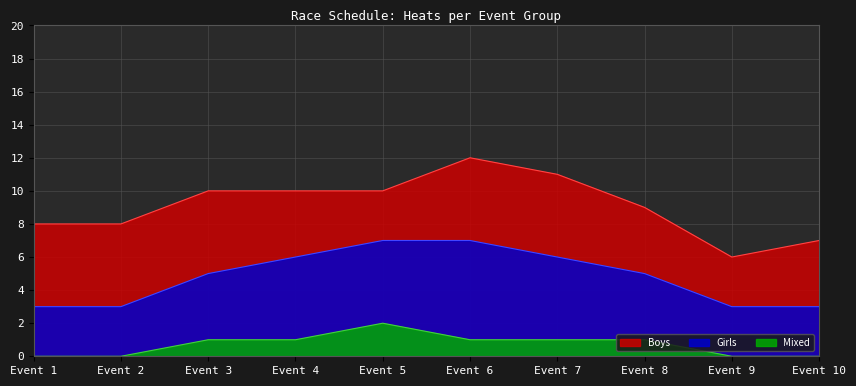

At how many categories does at least one series exceed 2?

10